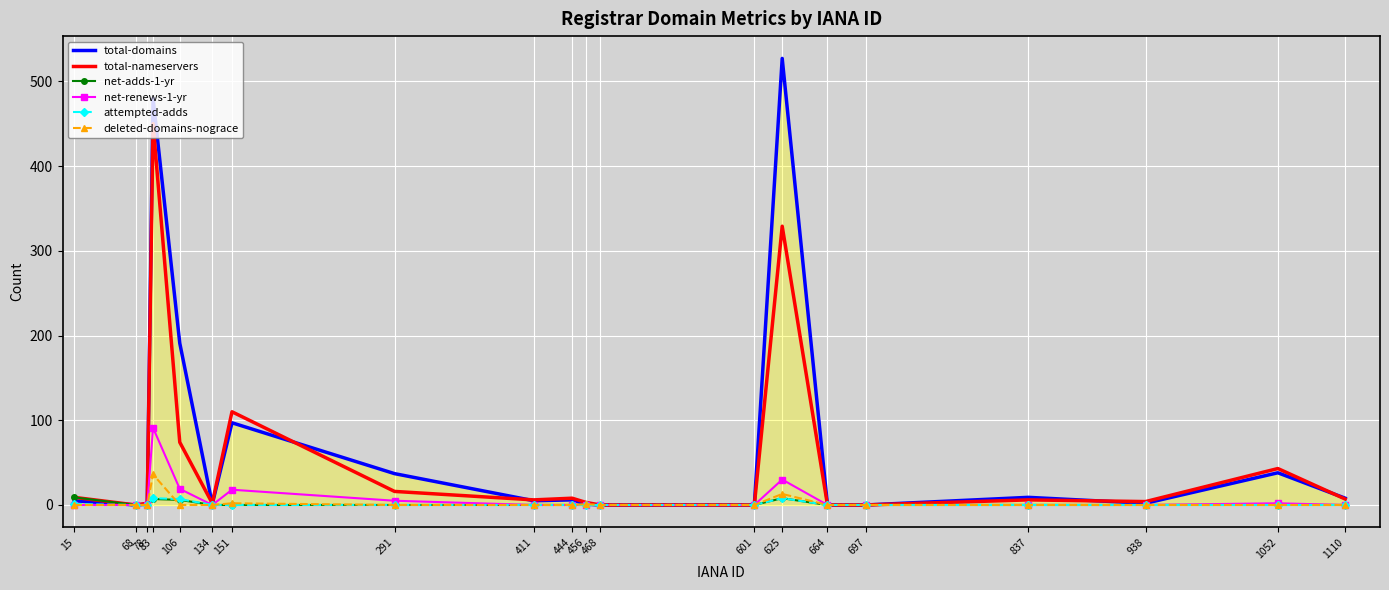

At which category is the sum across all series the highest?

83